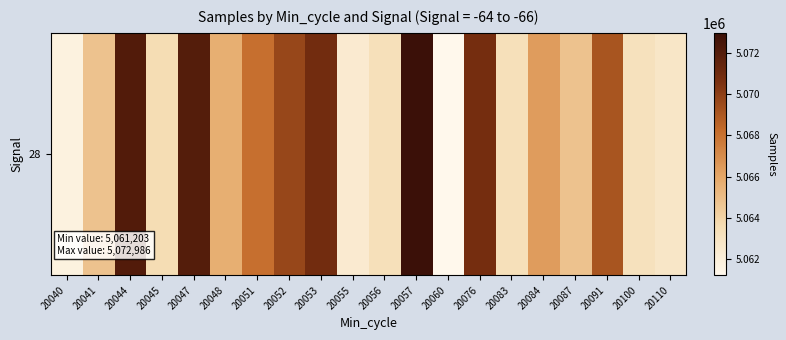

Reading right to left, what are all the values shown in this chart?

5062759	5063167	5069161	5064751	5066402	5063318	5070781	5061203	5072986	5063318	5062389	5070882	5069677	5068065	5065648	5071980	5063579	5072100	5064771	5061728